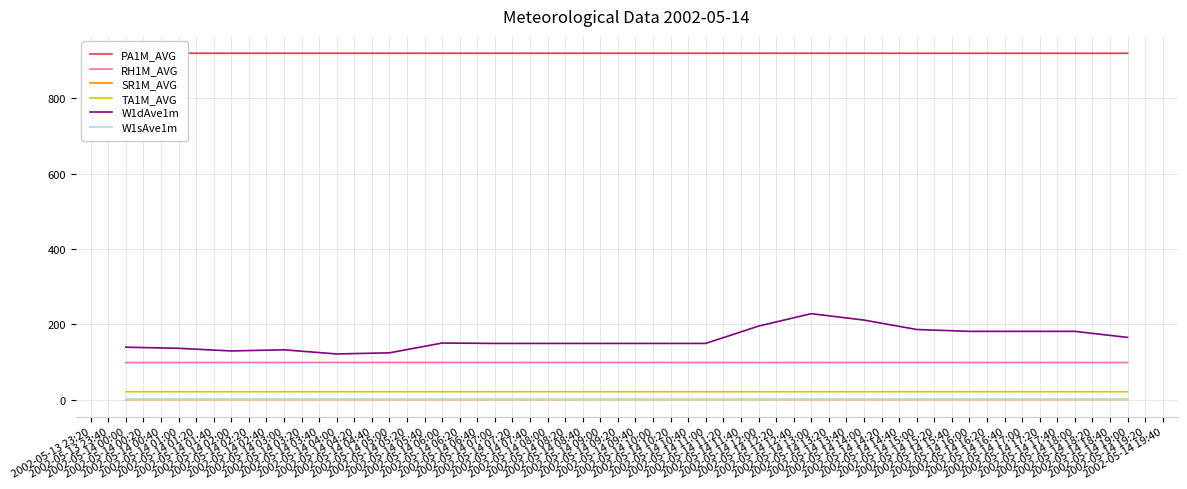

True or false: SR1M_AVG and W1dAve1m cross at least once.

False